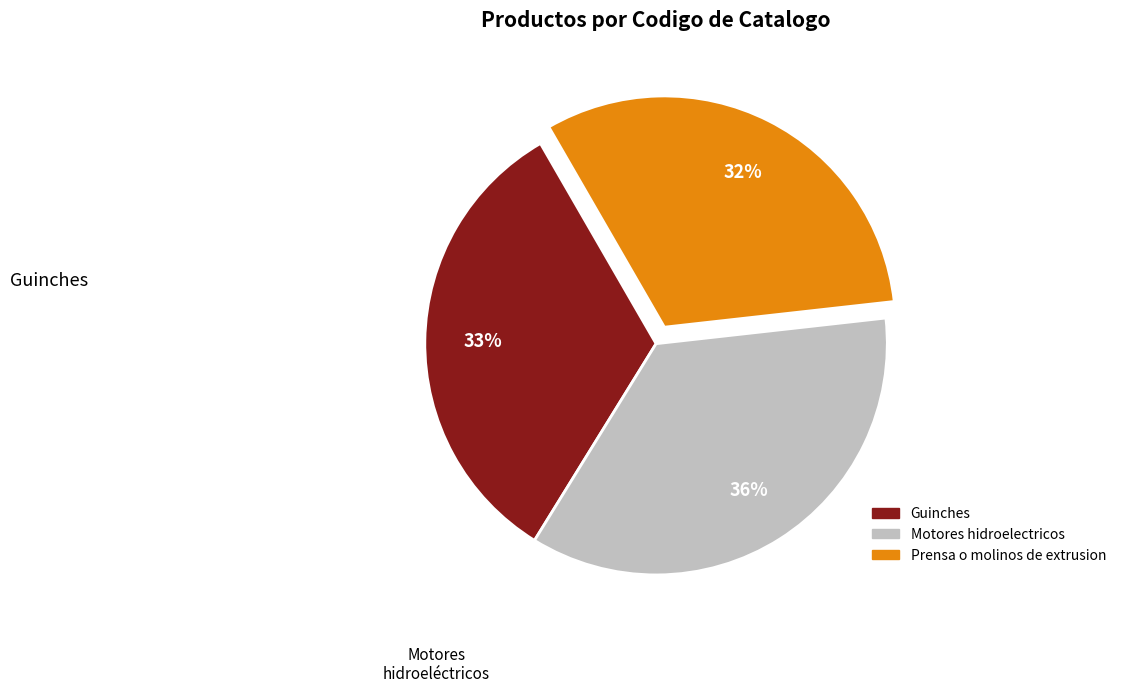

How many slices are in this pie chart?

3